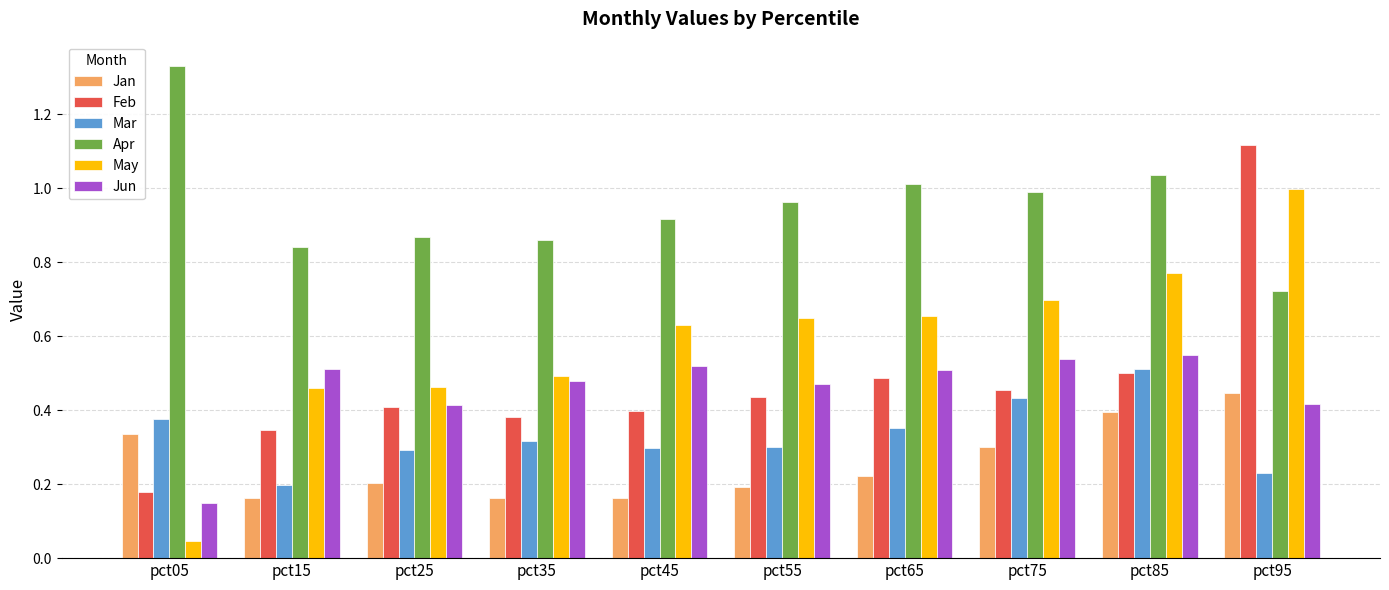

How many bars are there in total?

60